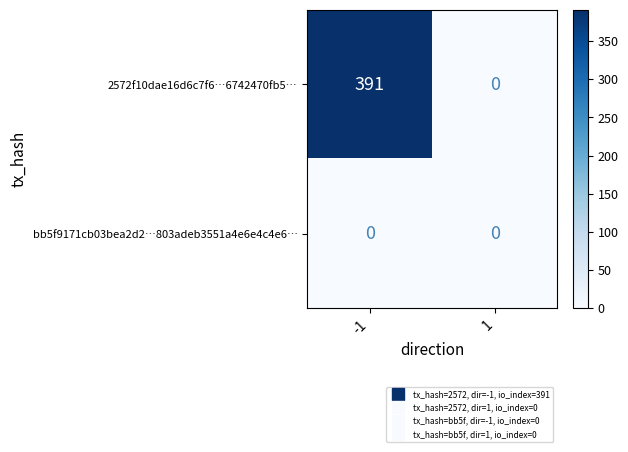

What is the difference between the maximum and minimum values in the 2572f10dae16d6c7f6…6742470fb5… series?

391